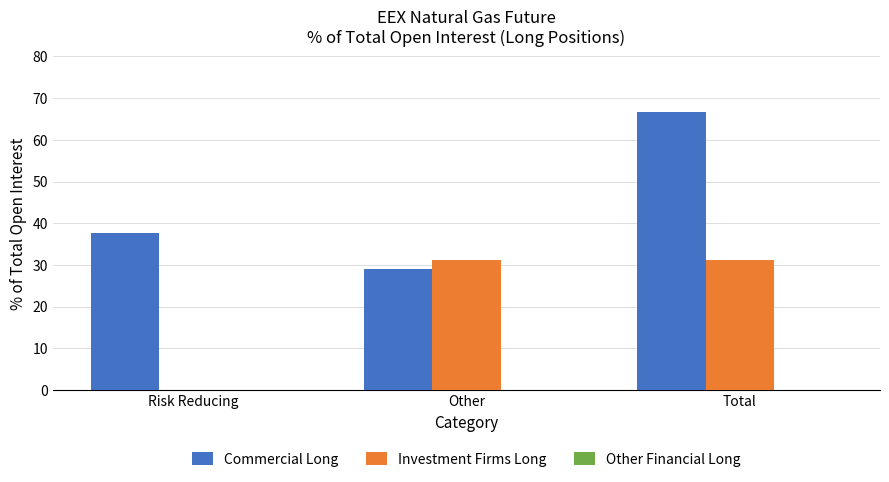

Which series changed the most between Risk Reducing and Total?

Investment Firms Long